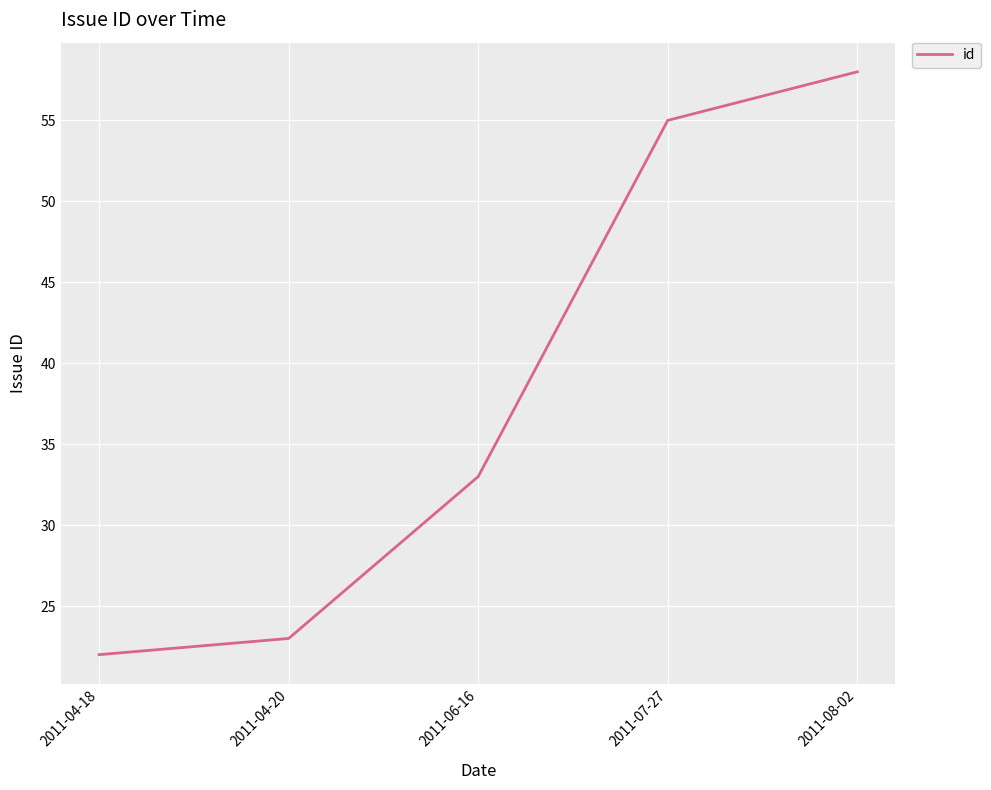

What is the difference between the maximum and minimum values?

36